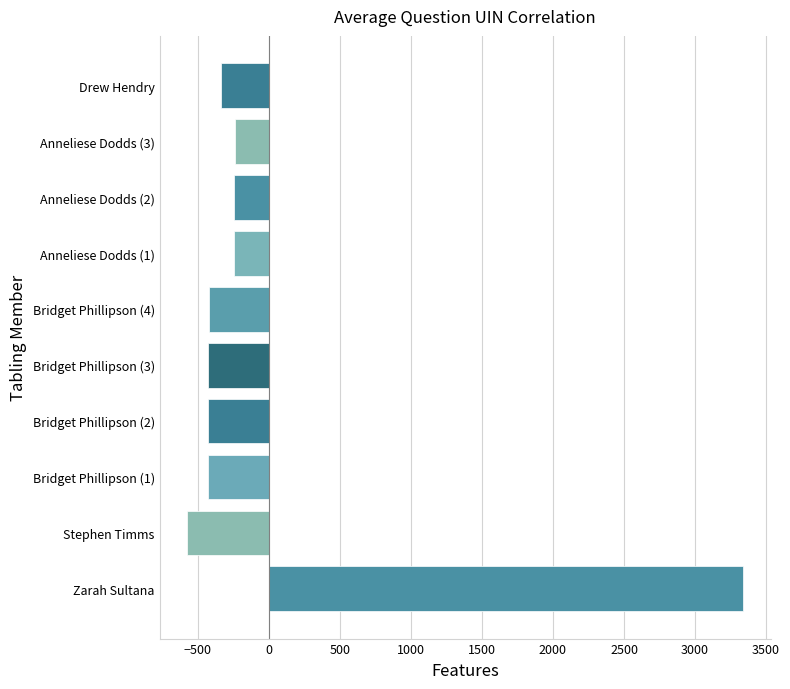

What is the difference between the maximum and second lowest values?

3766.0